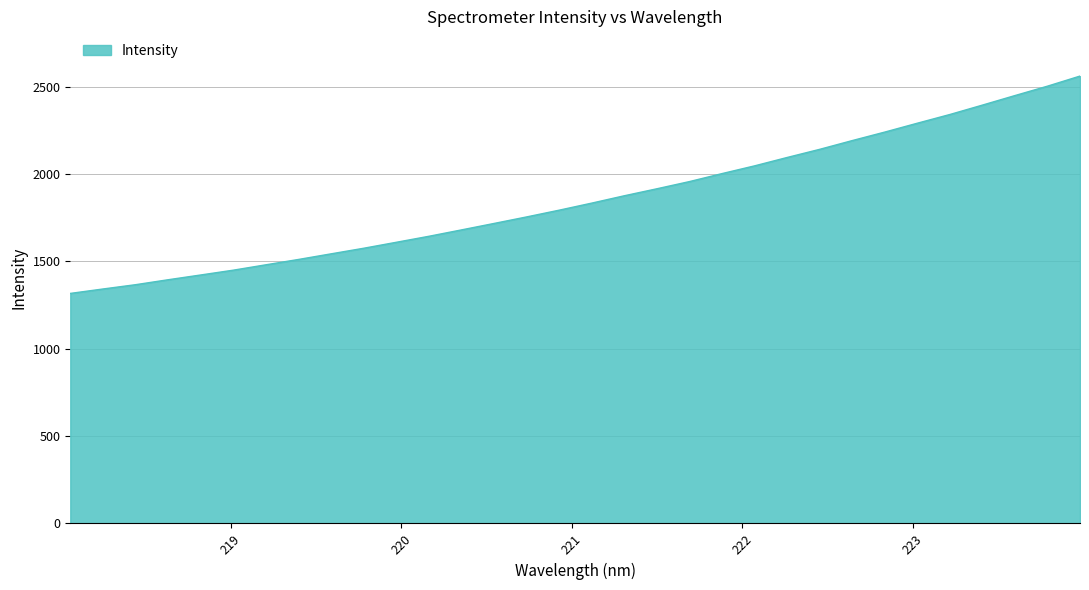

What is the minimum value shown in the chart?

1316.5